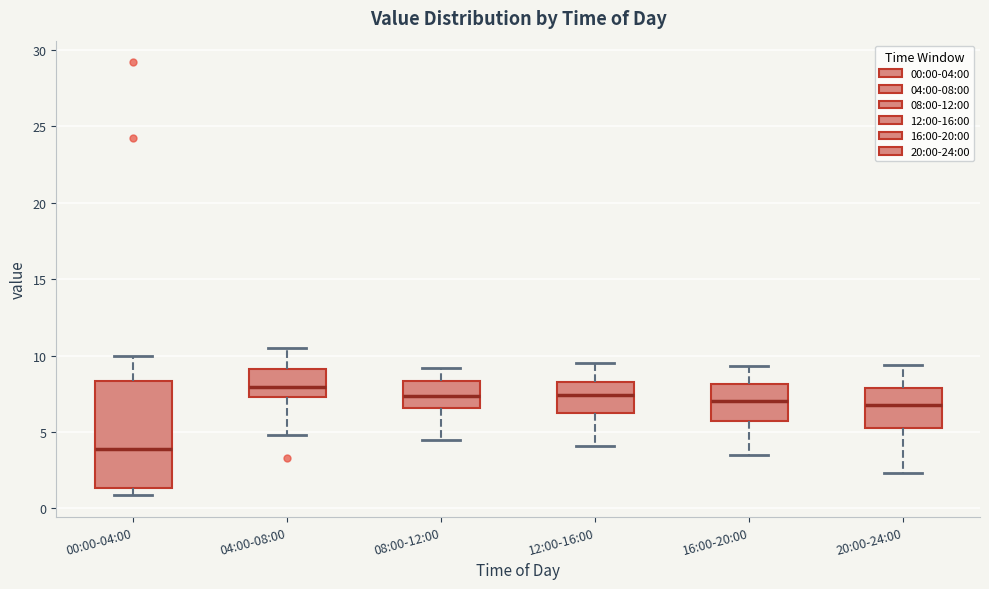

Which box's median line is the highest?

04:00-08:00